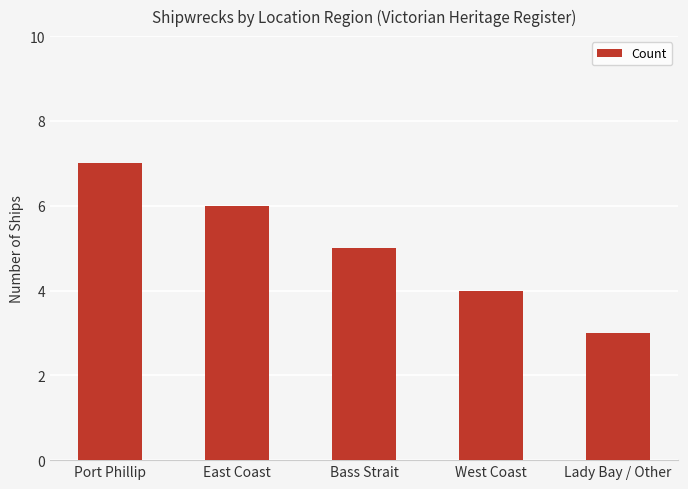

Count the number of data series in this chart.

1